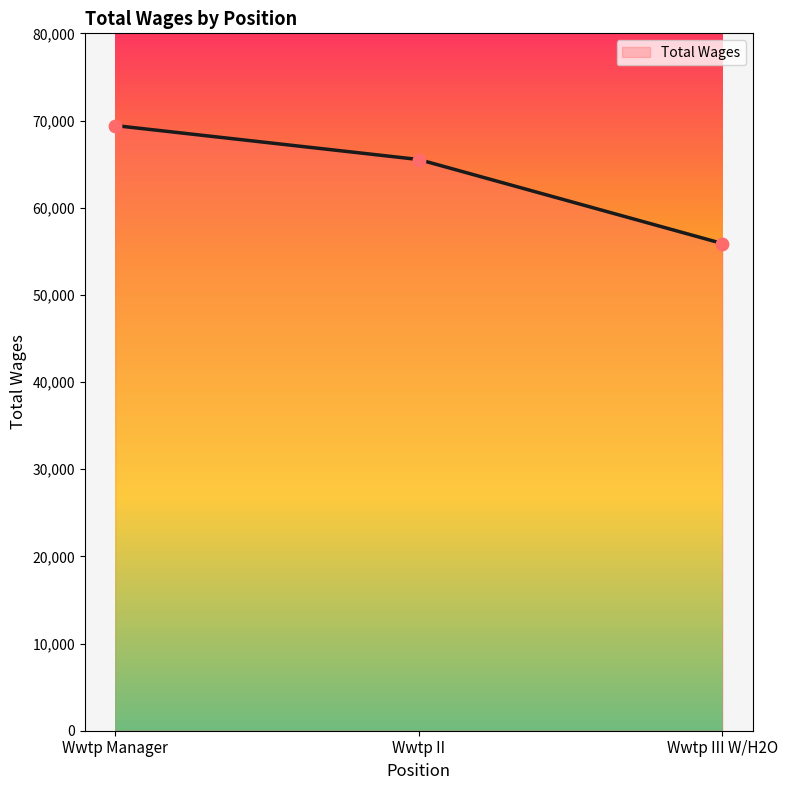

Which has a higher value, Wwtp III W/H2O or Wwtp Manager?

Wwtp Manager